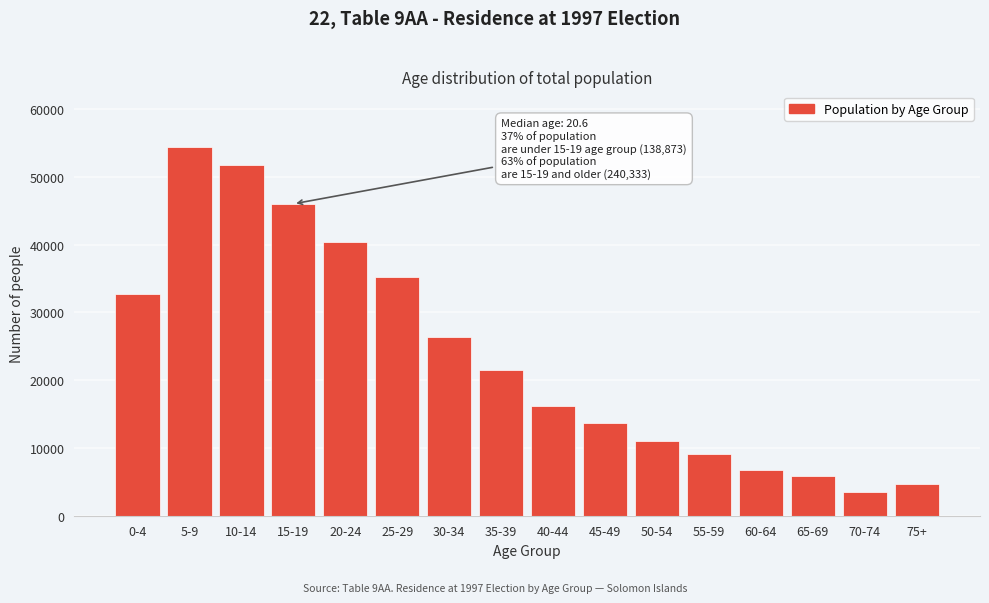

Reading left to right, list all the values displayed in this chart.

32714	54453	51706	46037	40353	35261	26380	21509	16157	13630	10994	9171	6796	5863	3570	4612